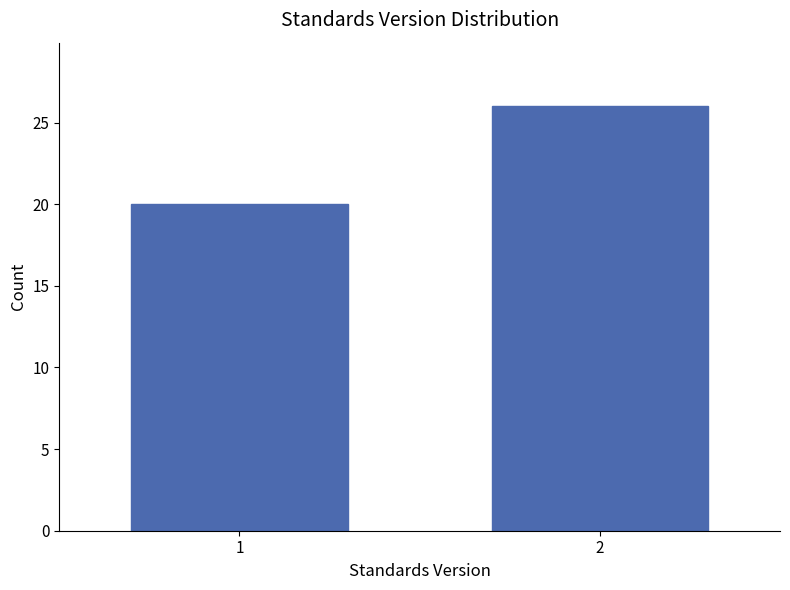

Reading left to right, what are all the values shown in this chart?

1=20	2=26